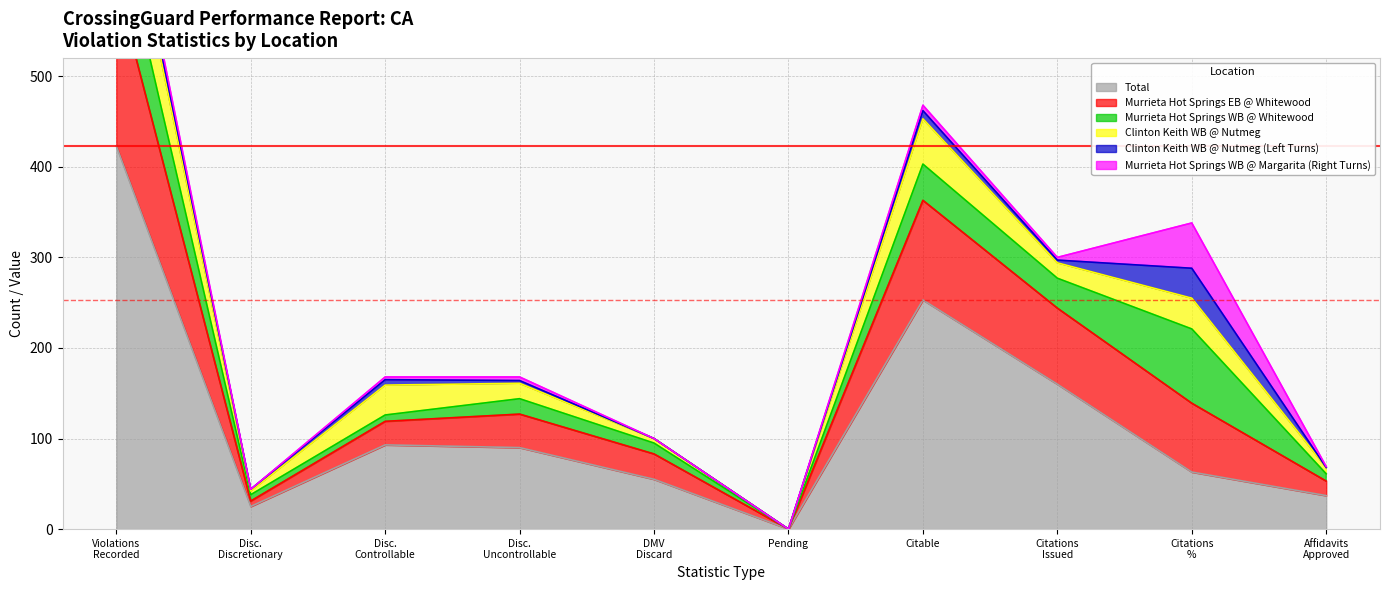

How many data points in Murrieta Hot Springs WB @ Whitewood are above 17?

4